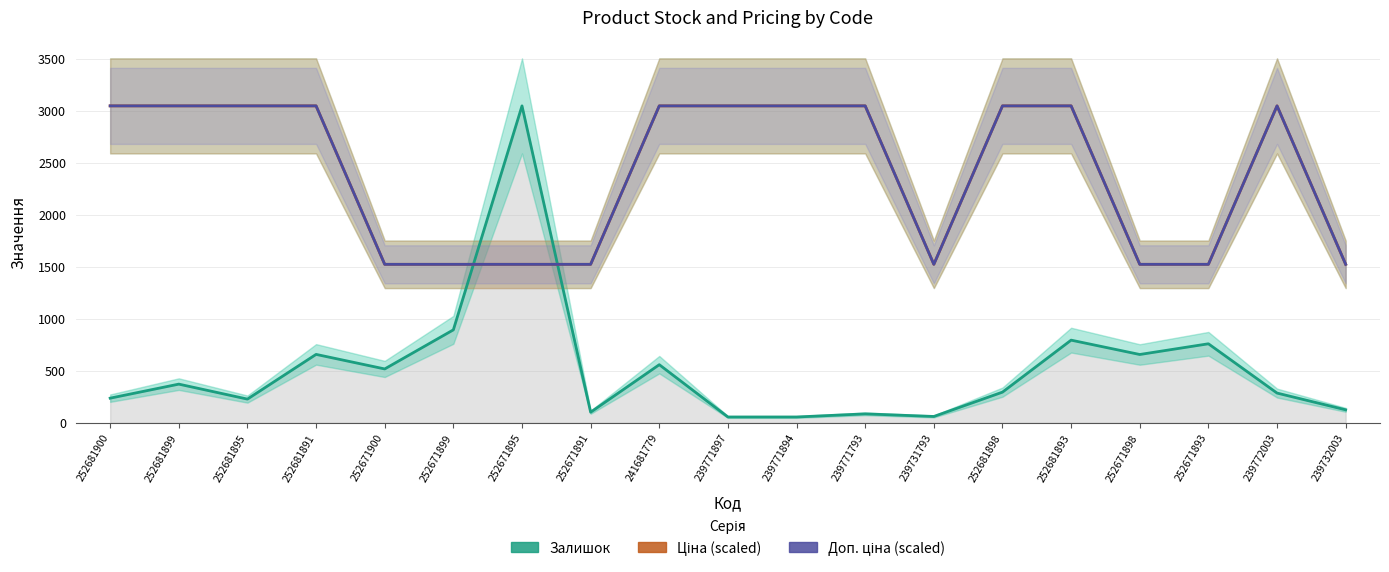

True or false: Ціна (scaled) and Доп. ціна (scaled) cross at least once.

False